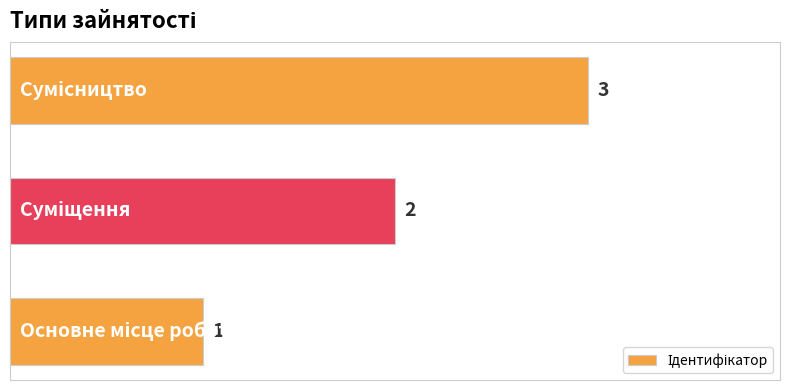

What is the sum of all values?

6